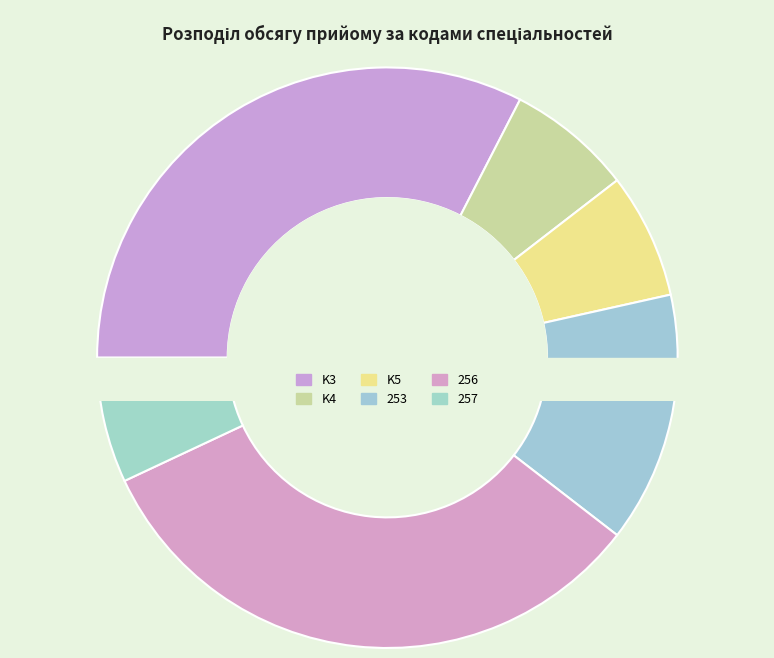

Which has a higher value, 256 or 253?

256